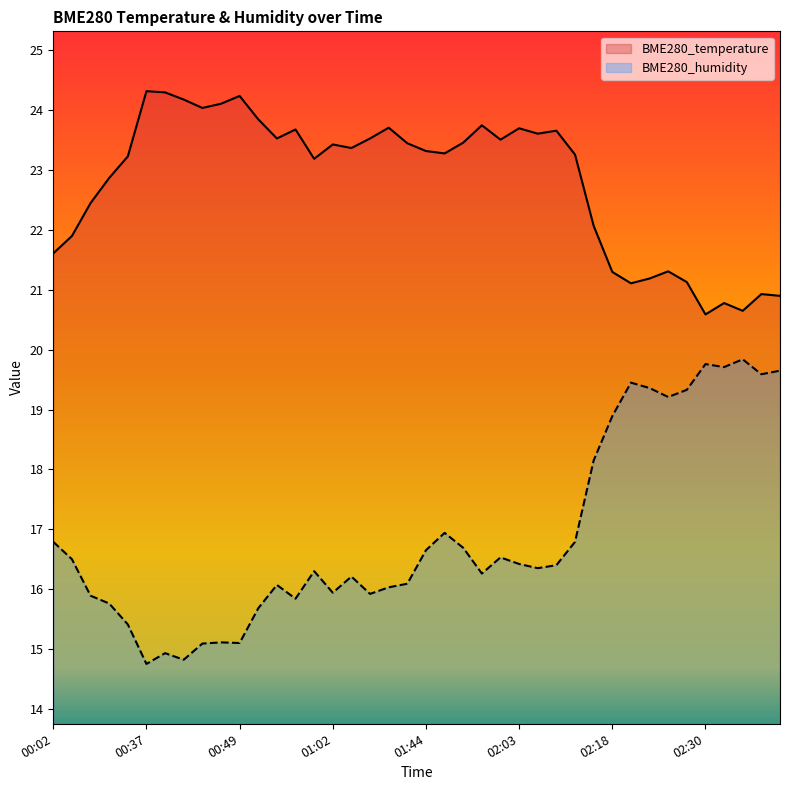

What is the difference between the BME280_temperature values at 00:40 and 01:11?

0.9